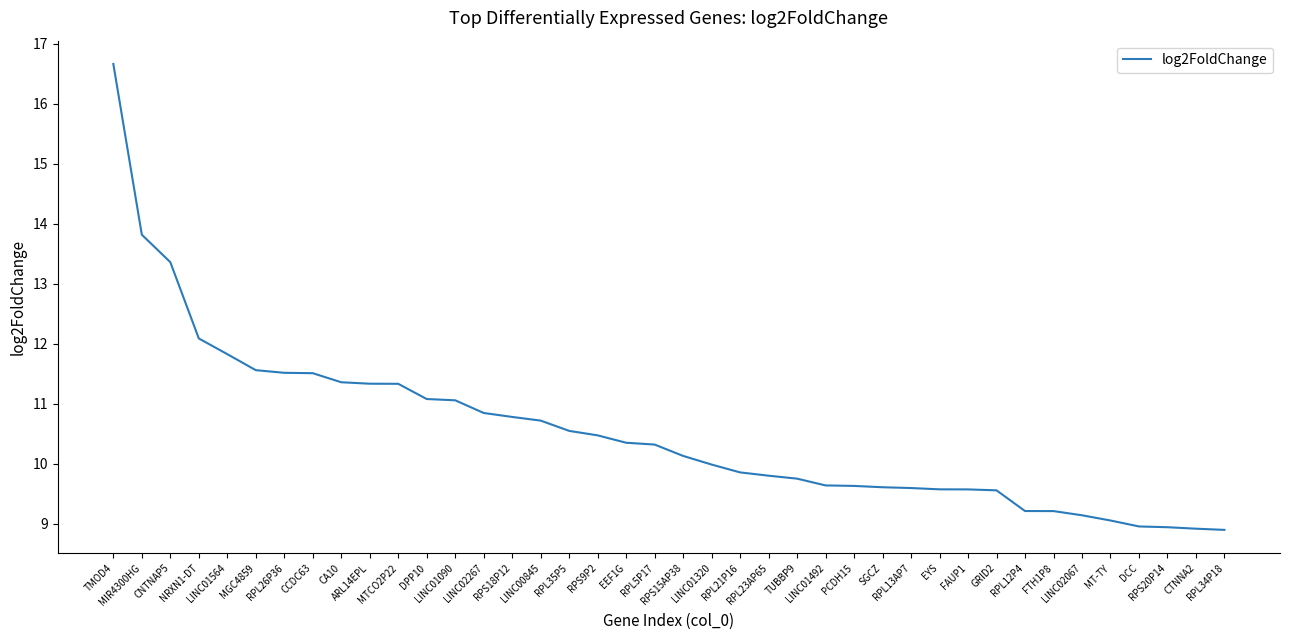

What is the average value?

10.5